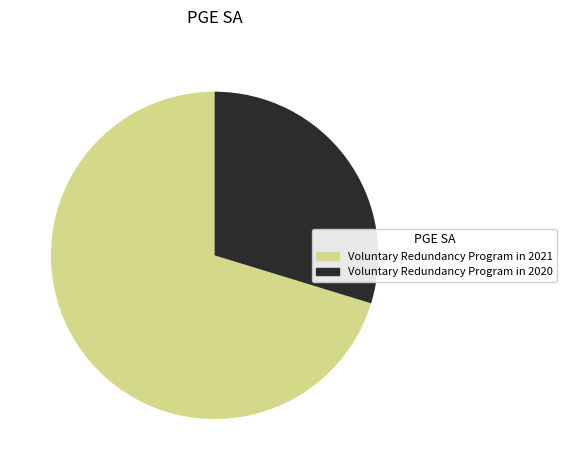

Which category has the smallest portion of the pie?

Voluntary Redundancy Program in 2020